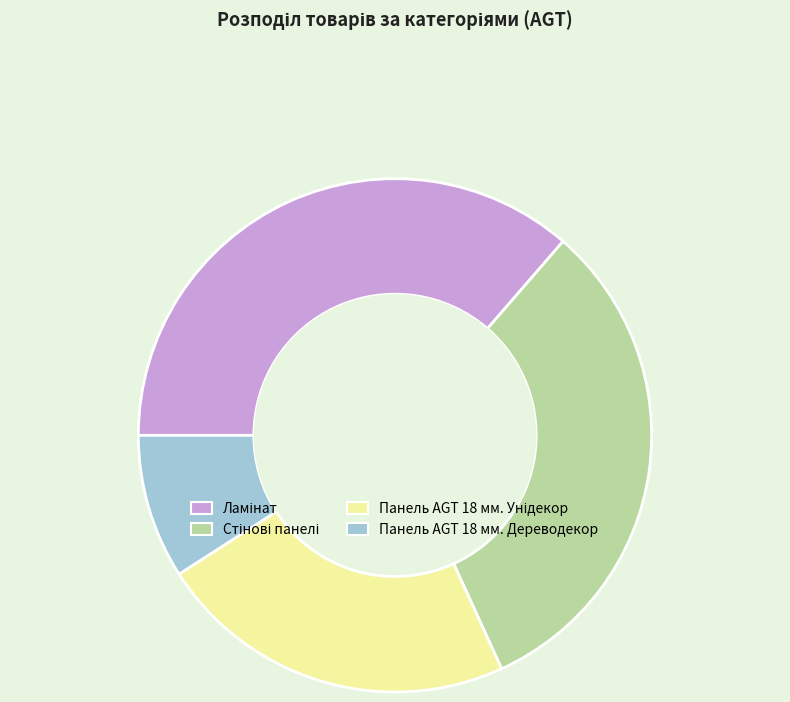

Does any single category account for the majority?

No